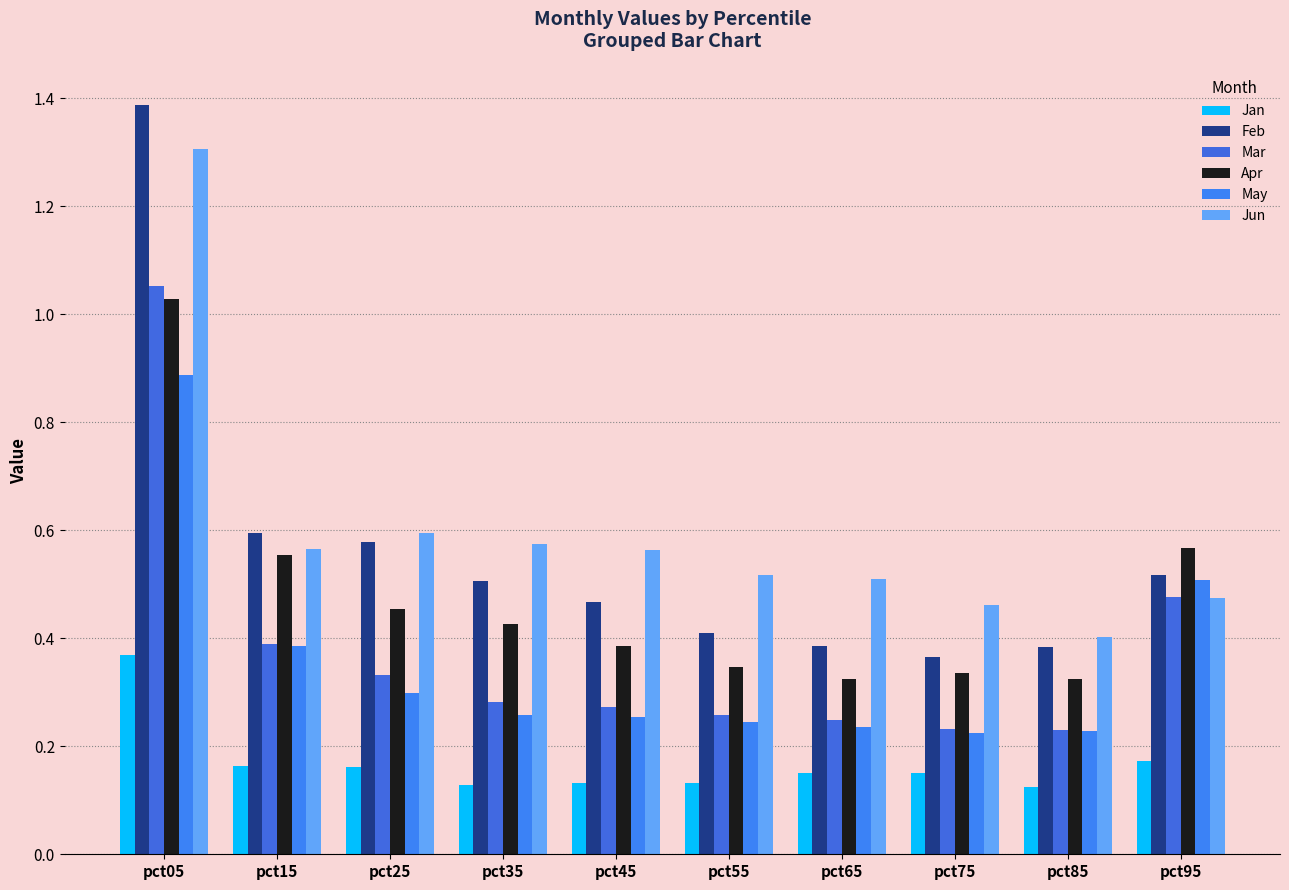

At how many categories does at least one series exceed 0?

10